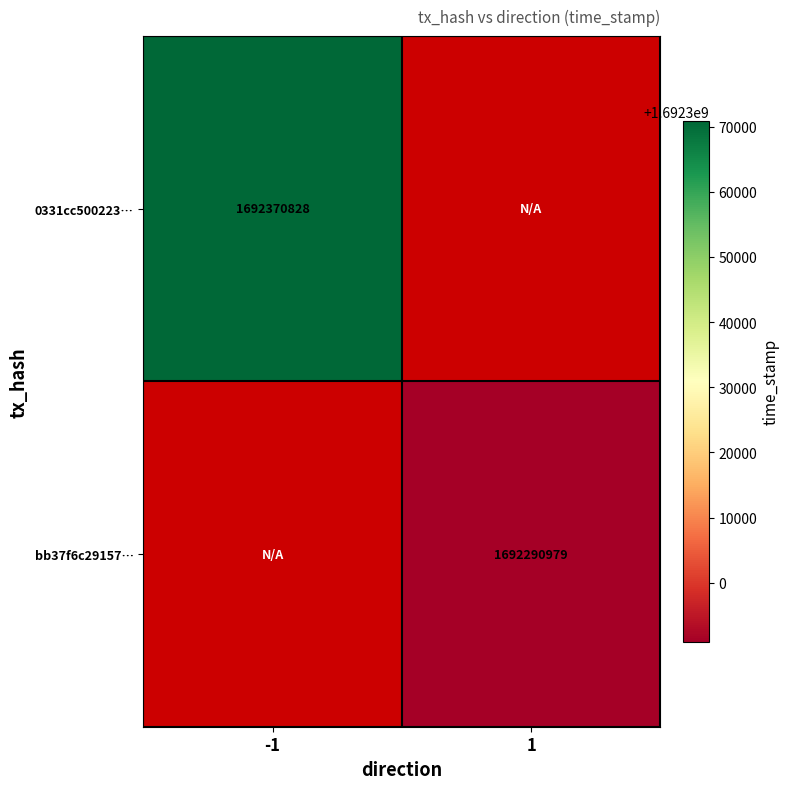

The value of 0331cc500223… at -1 is 2869944223.7. True or false?

False